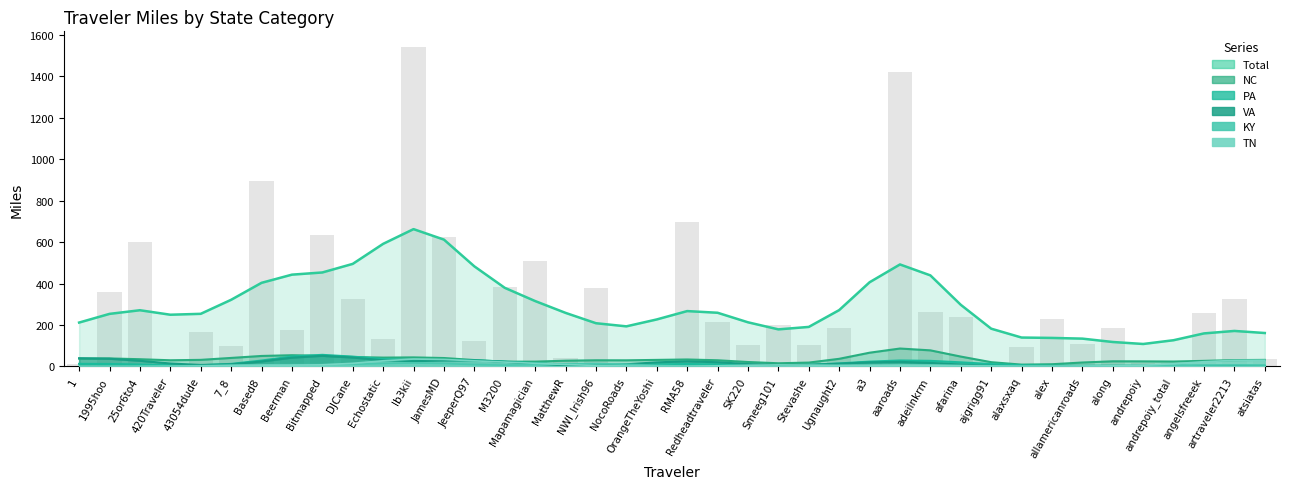

Is the value of Total at JamesMD greater than the value of PA at Ib3kii?

Yes